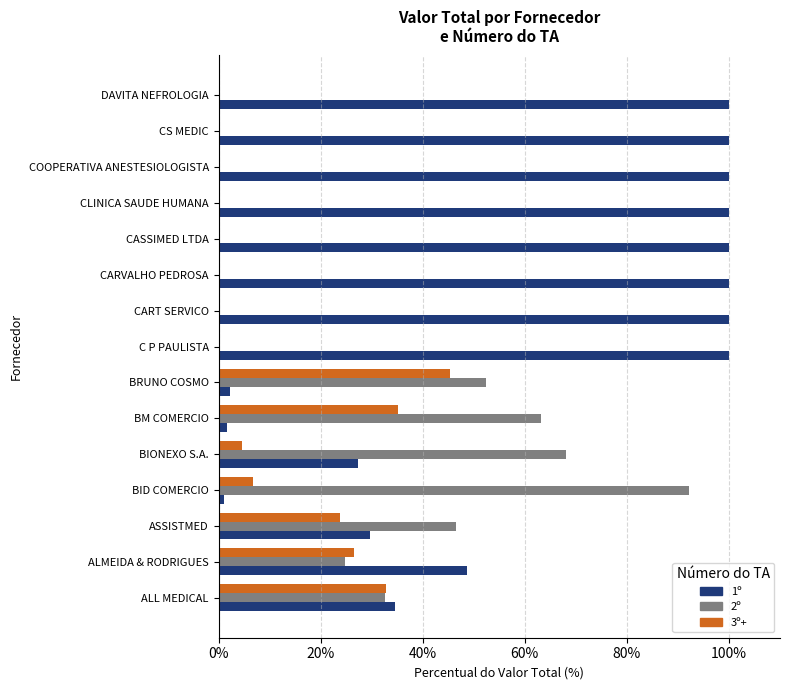

What is the sum of all 3º+ values?

175.1